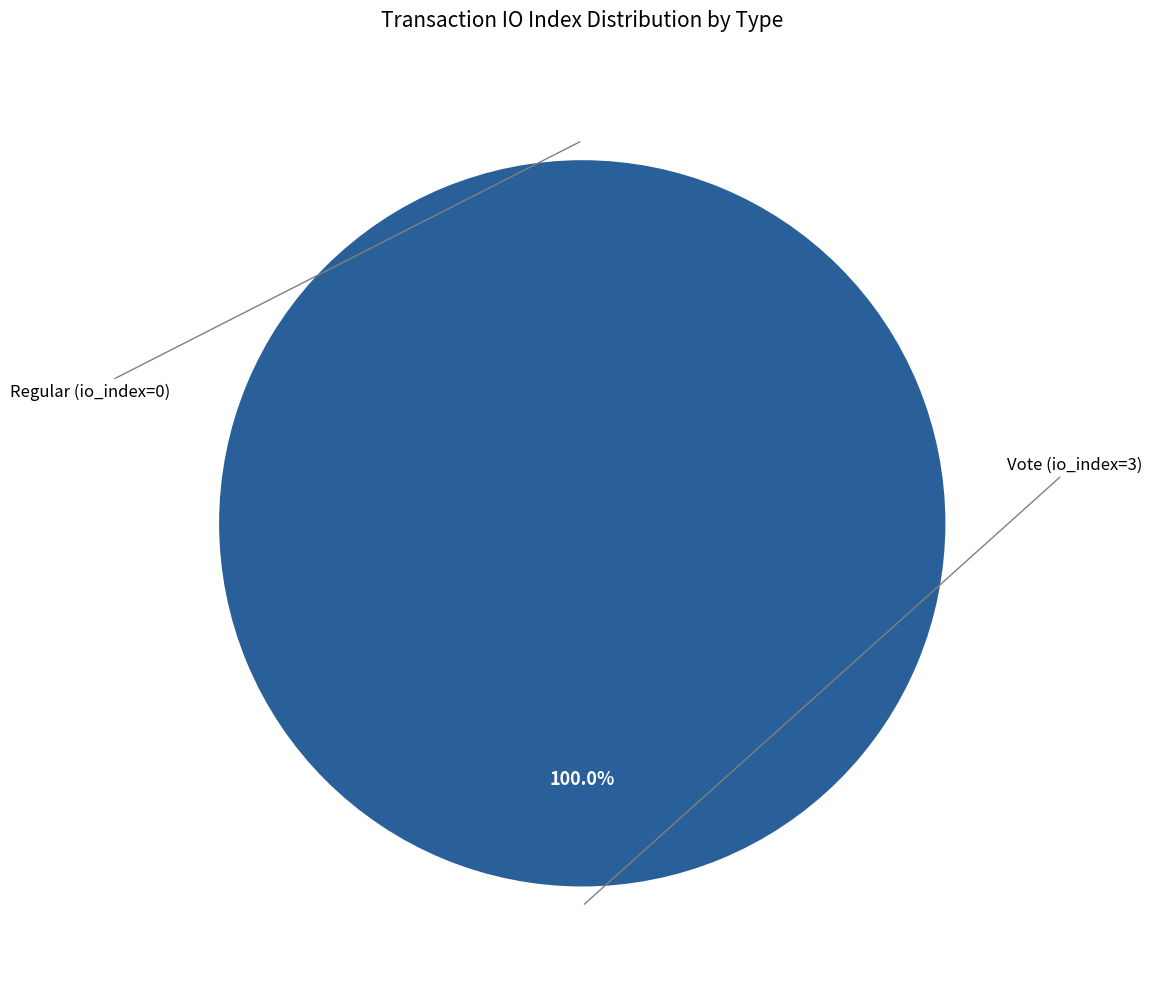

Count the number of slices in the pie.

2